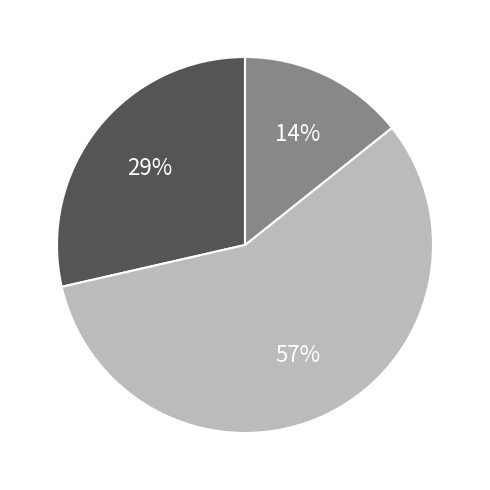

To the nearest percent, what is the difference between the largest and smallest slice percentages?

43%